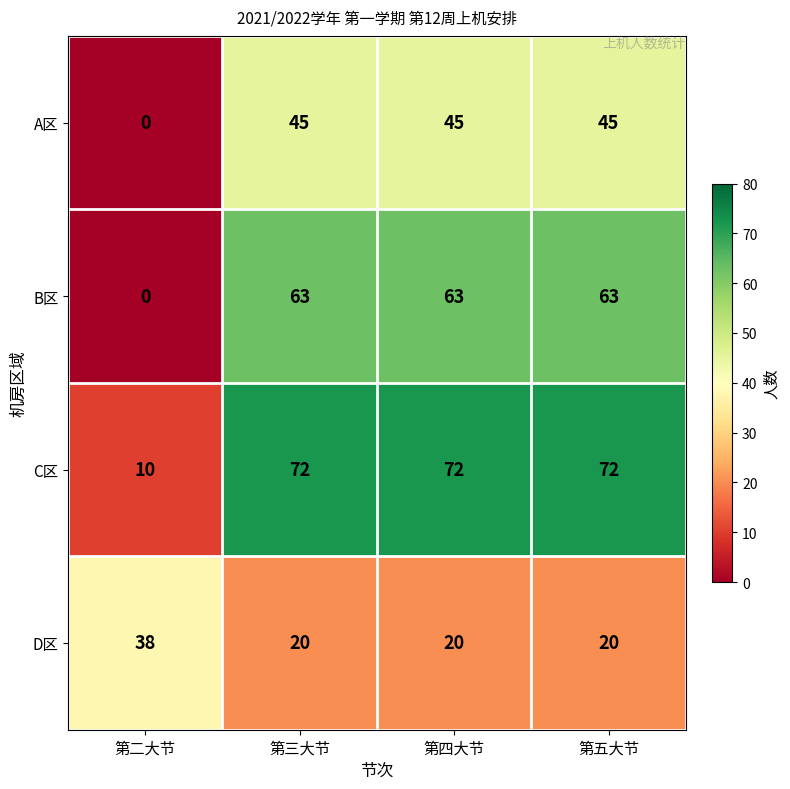

The A区 series shows 24 at 第四大节. True or false?

False